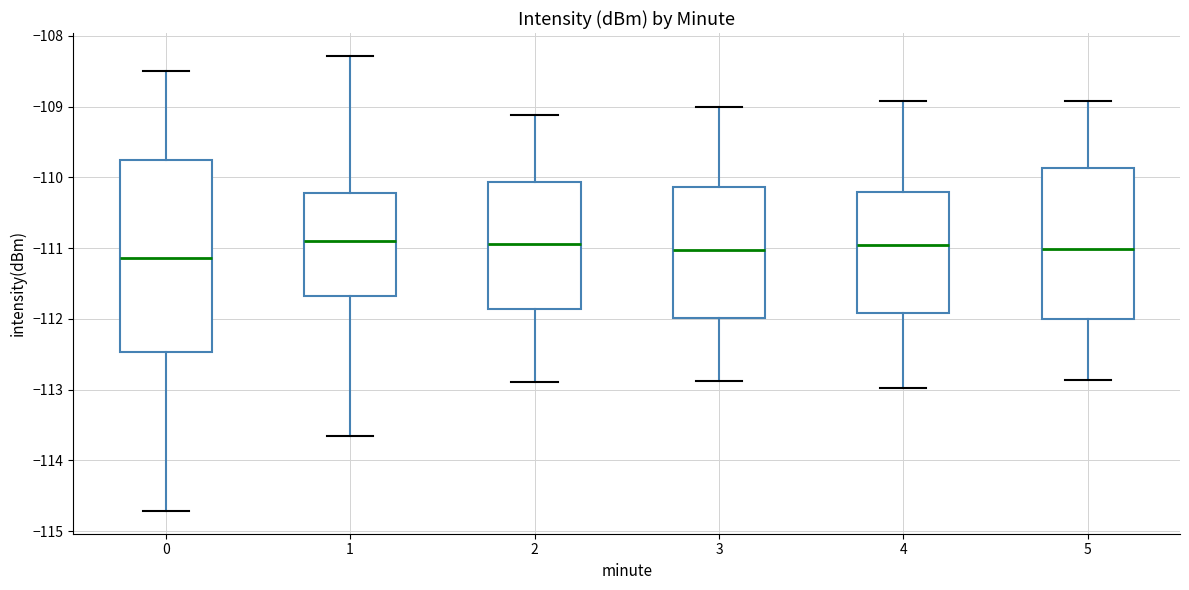

Comparing the boxes themselves (not the whiskers), which one is the tallest?

0